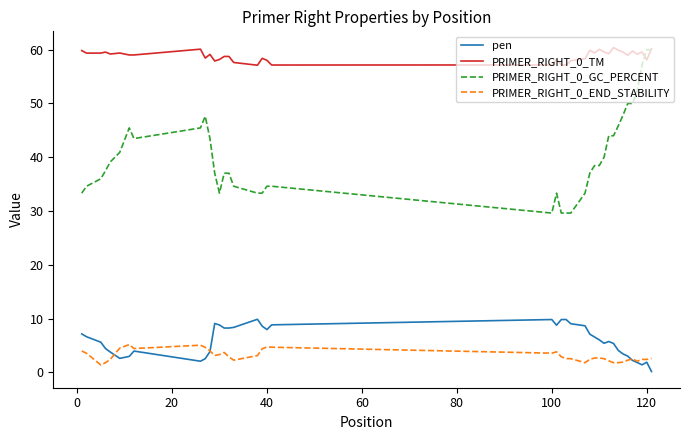

Which series has the largest total across all categories?

PRIMER_RIGHT_0_TM